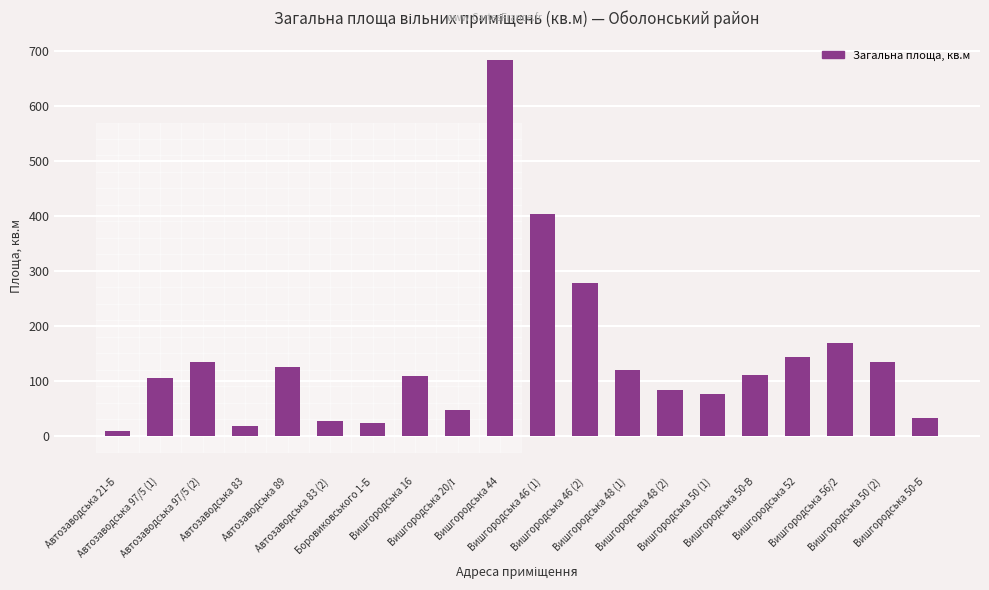

Which label corresponds to the smallest value in the chart?

Автозаводська 21-Б